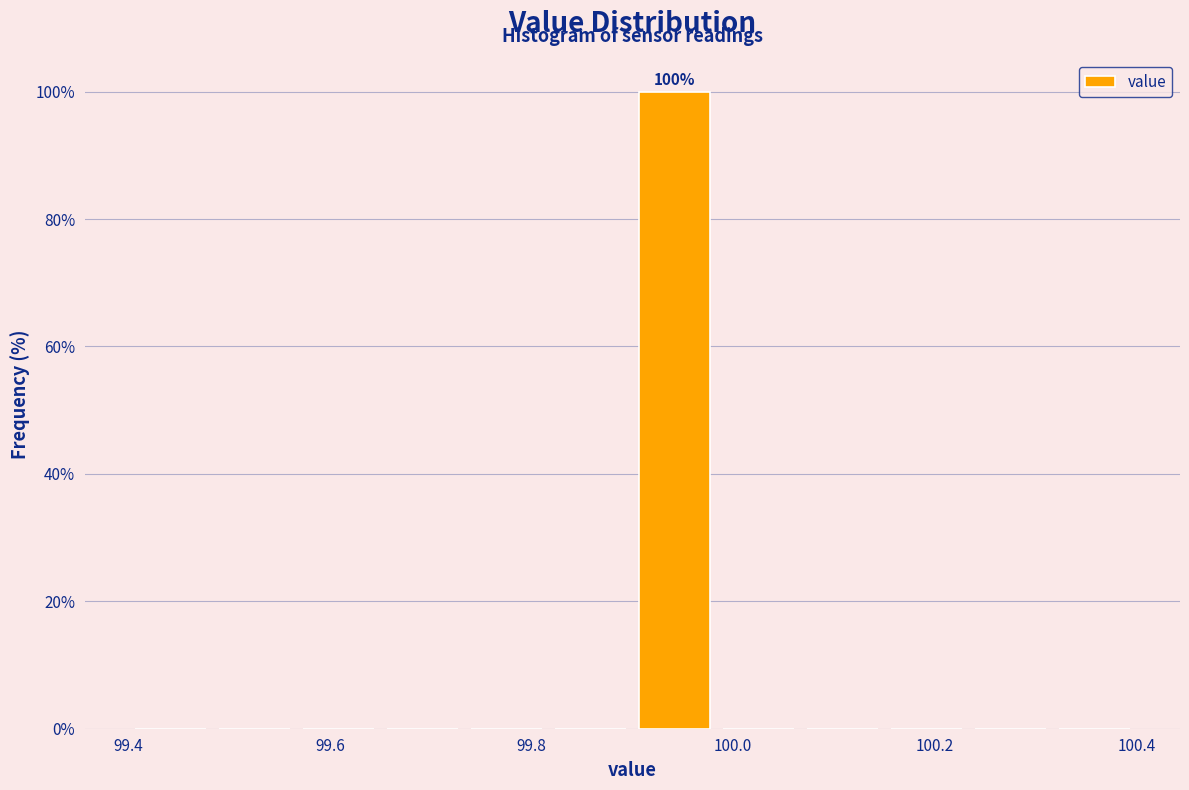

Which range on the x-axis has the tallest bar?

99.90 to 99.98